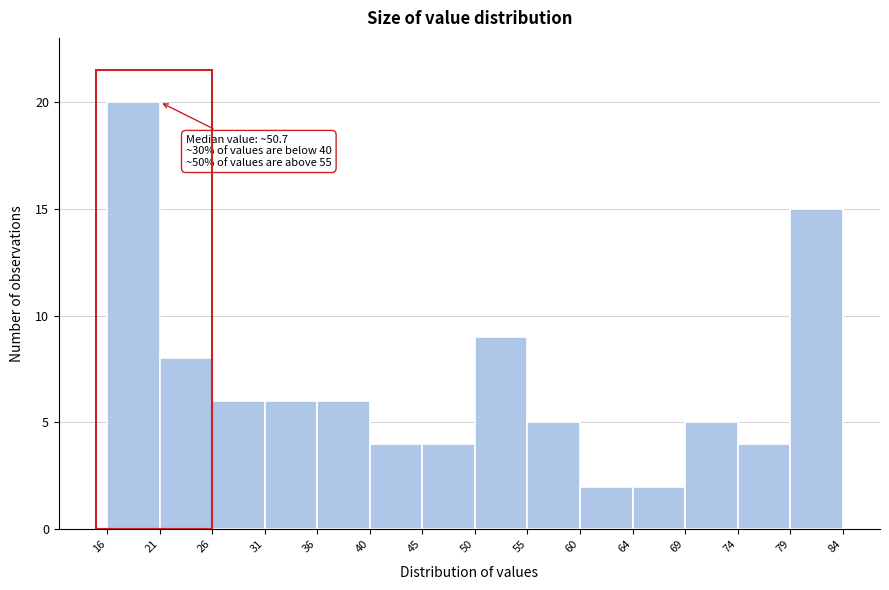

Which range on the x-axis has the tallest bar?

16 to 21